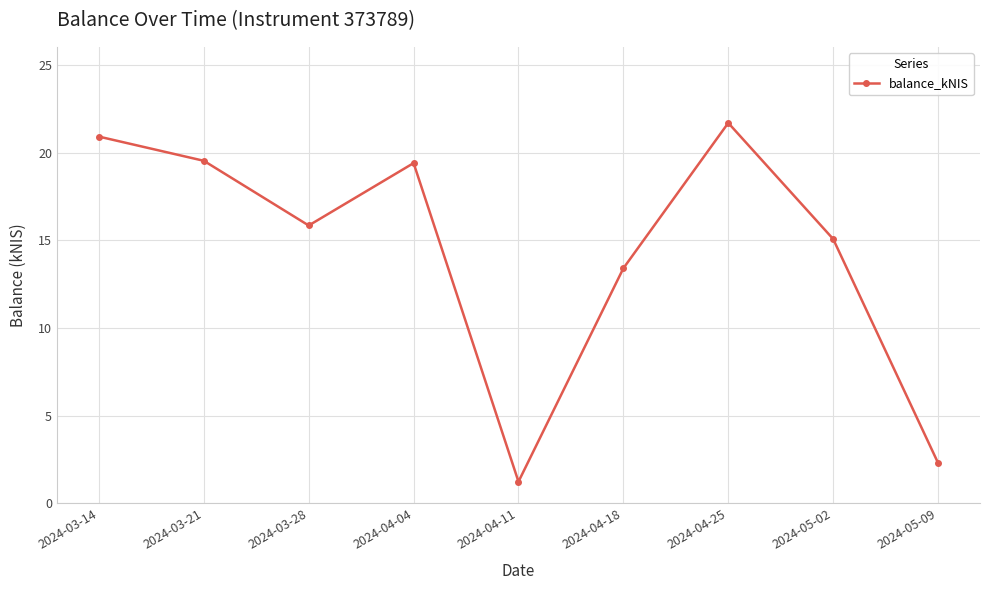

What is the difference between the maximum and minimum values?

20.5